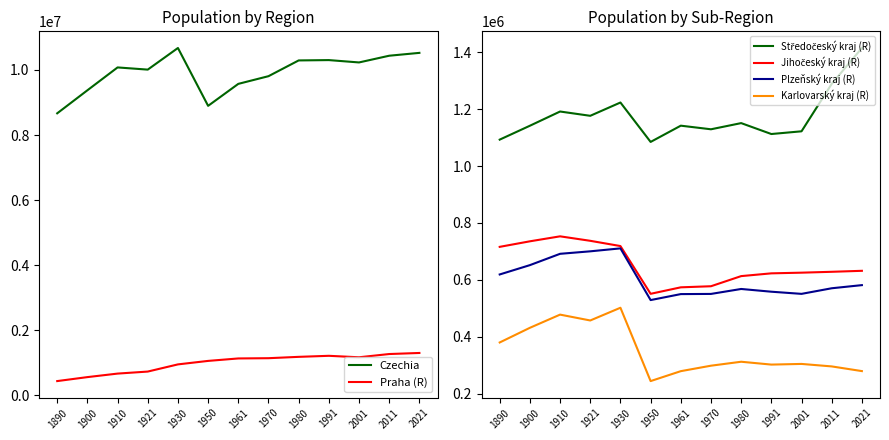

True or false: Středočeský kraj (R) has more than 2 interior local peaks.

True